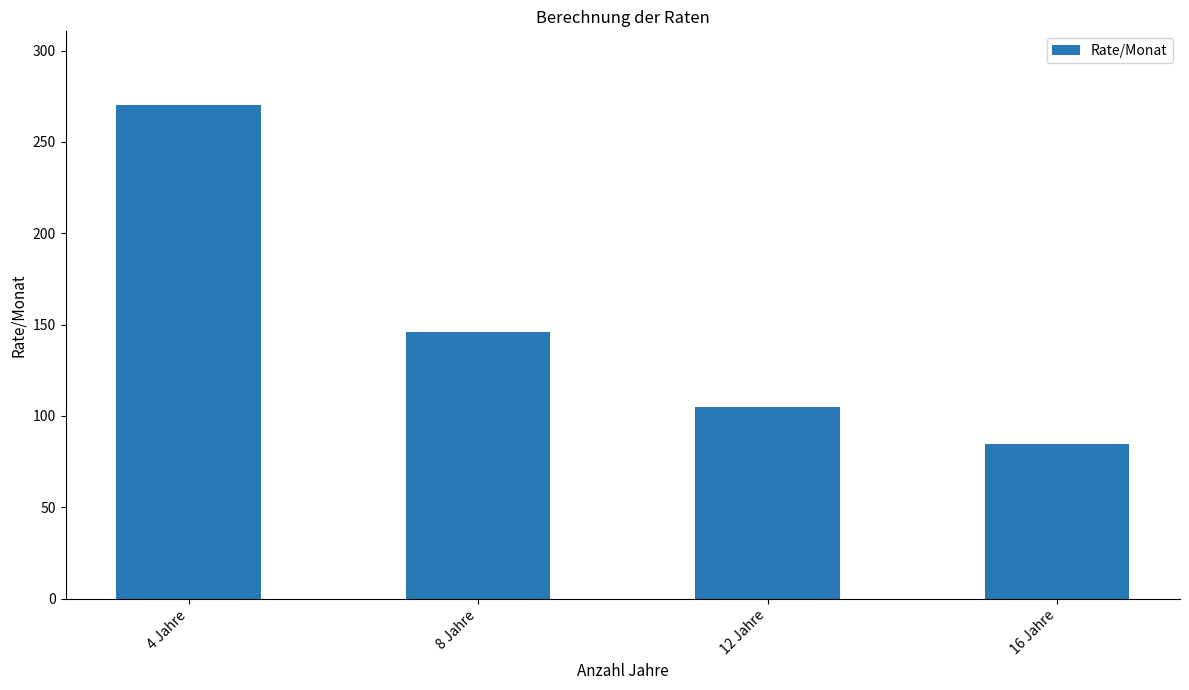

List the labels in order of value, smallest first.

16 Jahre, 12 Jahre, 8 Jahre, 4 Jahre